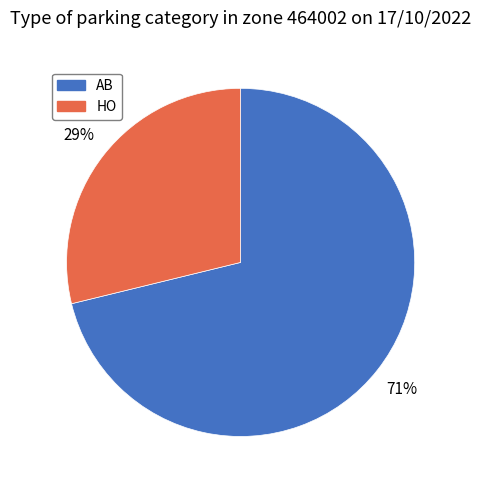

Does AB account for over 50% of the chart?

Yes